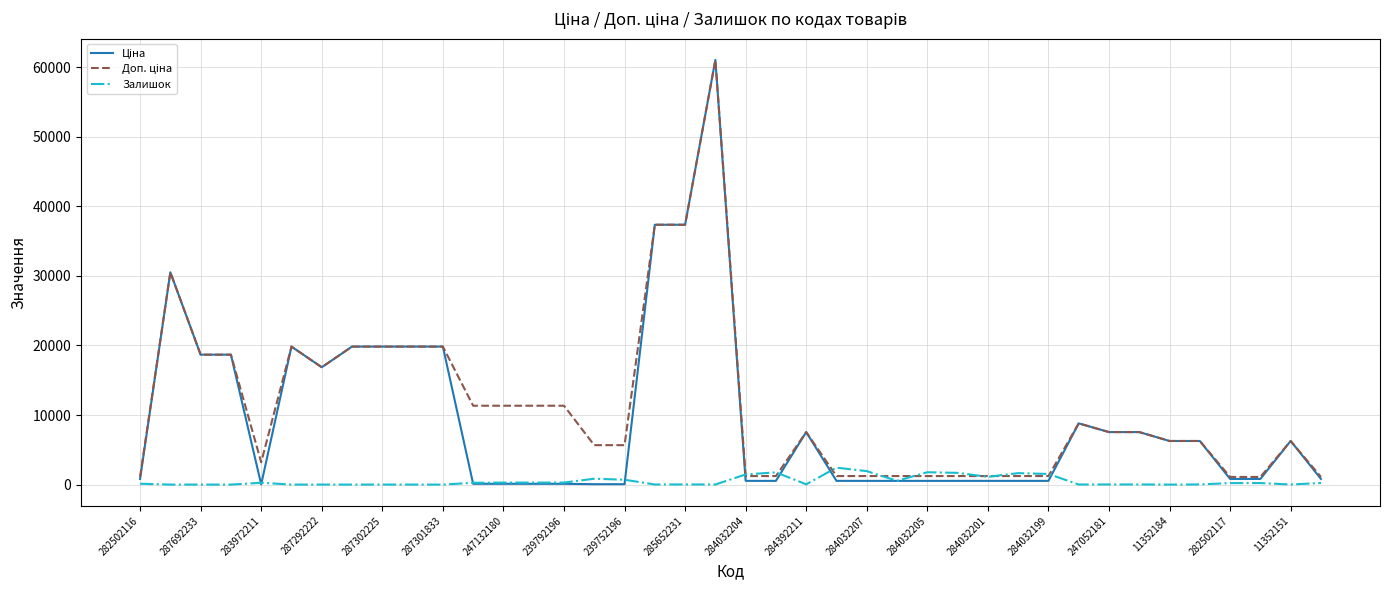

What is the greatest value displayed?

61024.7